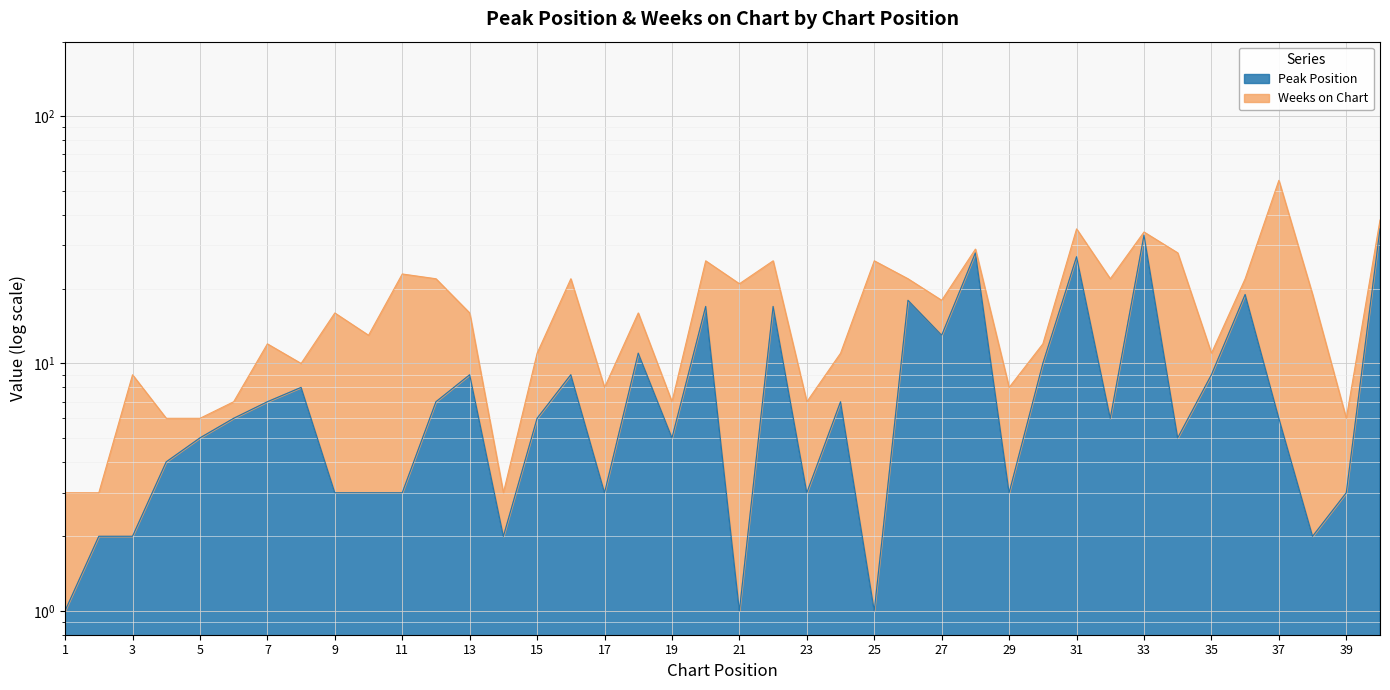

Which has a higher value, 22 or 39?

22